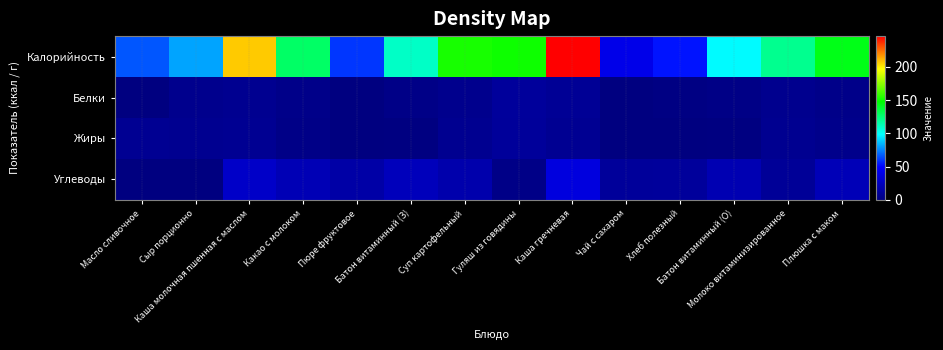

What is the total value across all series at Чай с сахаром?

51.4